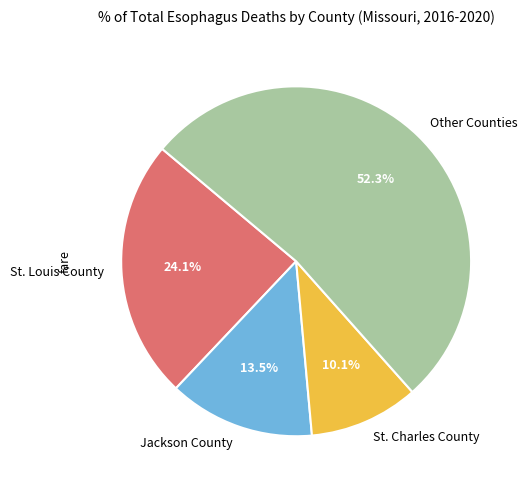

What is the smallest slice in the pie chart?

St. Charles County